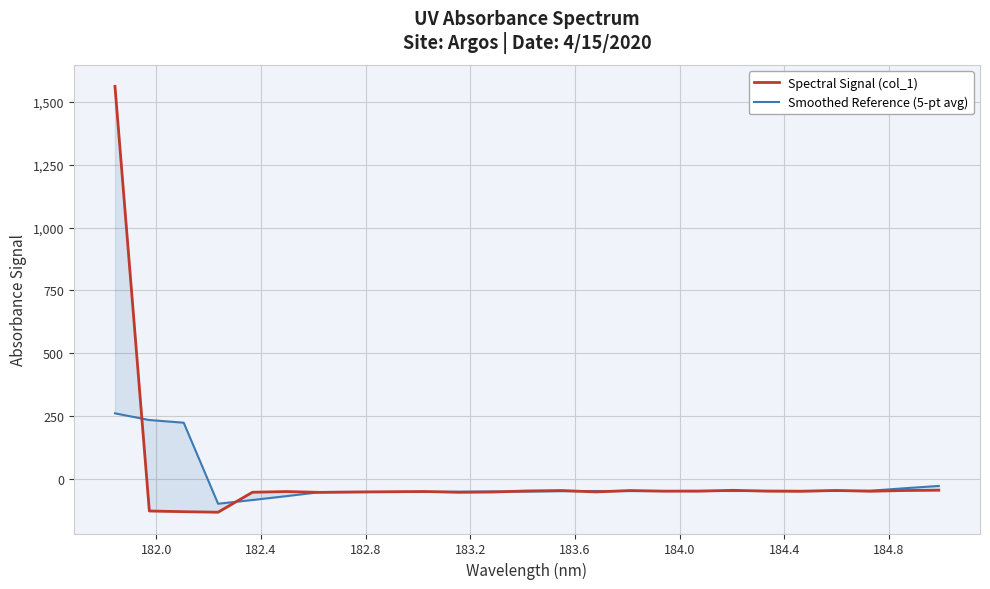

Which series ends up on top after the final intersection of Smoothed Reference (5-pt avg) and Spectral Signal (col_1)?

Smoothed Reference (5-pt avg)